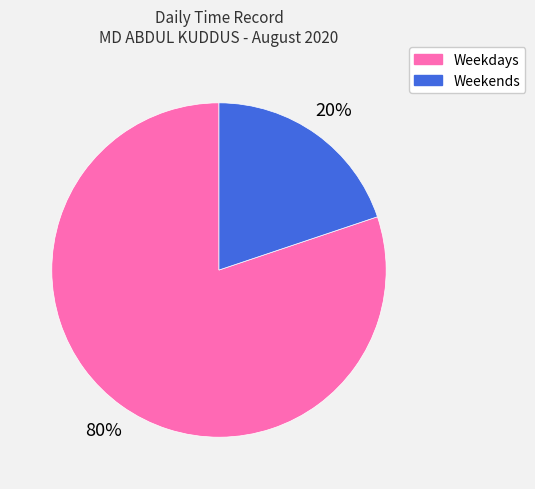

Is there any slice that represents more than half of the pie?

Yes